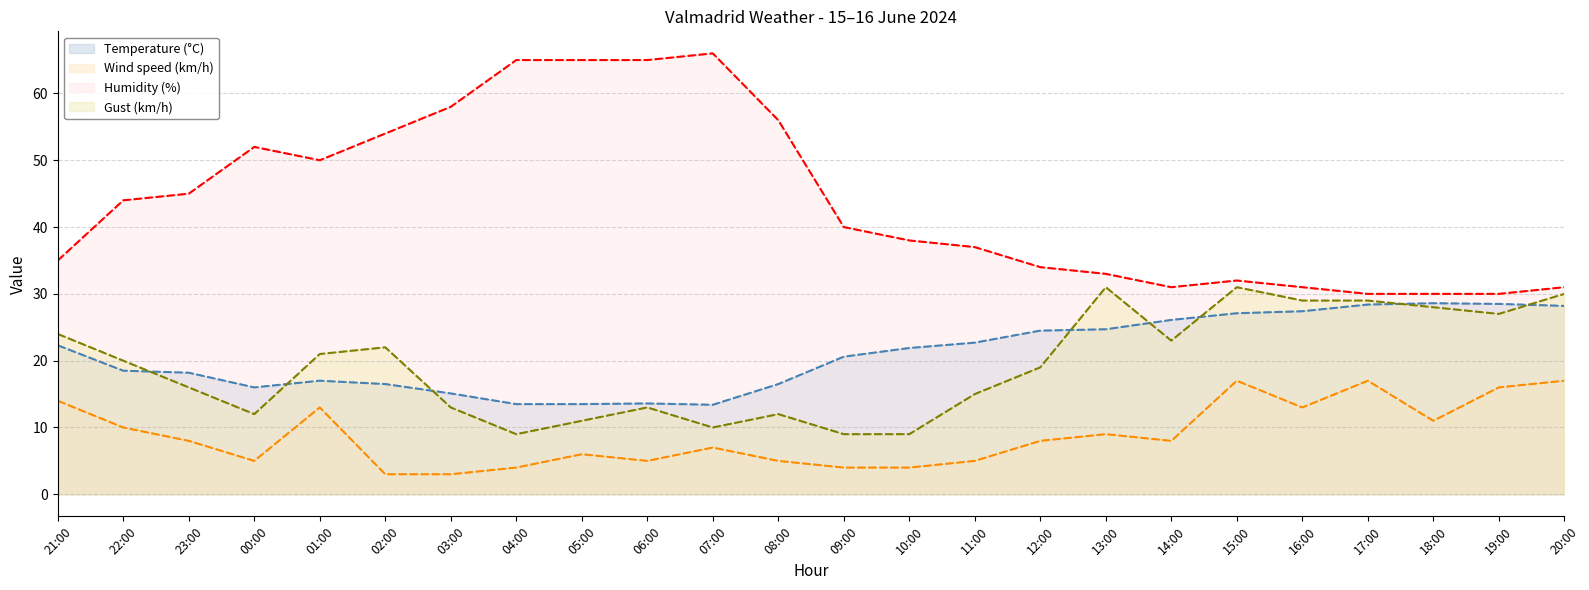

Reading left to right, what are all the values shown in this chart?

Temperature (°C): 21:00=22.3	22:00=18.5	23:00=18.2	00:00=16.0	01:00=17.0	02:00=16.5	03:00=15.1	04:00=13.5	05:00=13.5	06:00=13.6	07:00=13.4	08:00=16.5	09:00=20.6	10:00=21.9	11:00=22.7	12:00=24.5	13:00=24.7	14:00=26.1	15:00=27.1	16:00=27.4	17:00=28.4	18:00=28.6	19:00=28.5	20:00=28.2
Wind speed (km/h): 21:00=14.0	22:00=10.0	23:00=8.0	00:00=5.0	01:00=13.0	02:00=3.0	03:00=3.0	04:00=4.0	05:00=6.0	06:00=5.0	07:00=7.0	08:00=5.0	09:00=4.0	10:00=4.0	11:00=5.0	12:00=8.0	13:00=9.0	14:00=8.0	15:00=17.0	16:00=13.0	17:00=17.0	18:00=11.0	19:00=16.0	20:00=17.0
Humidity (%): 21:00=35.0	22:00=44.0	23:00=45.0	00:00=52.0	01:00=50.0	02:00=54.0	03:00=58.0	04:00=65.0	05:00=65.0	06:00=65.0	07:00=66.0	08:00=56.0	09:00=40.0	10:00=38.0	11:00=37.0	12:00=34.0	13:00=33.0	14:00=31.0	15:00=32.0	16:00=31.0	17:00=30.0	18:00=30.0	19:00=30.0	20:00=31.0
Gust (km/h): 21:00=24.0	22:00=20.0	23:00=16.0	00:00=12.0	01:00=21.0	02:00=22.0	03:00=13.0	04:00=9.0	05:00=11.0	06:00=13.0	07:00=10.0	08:00=12.0	09:00=9.0	10:00=9.0	11:00=15.0	12:00=19.0	13:00=31.0	14:00=23.0	15:00=31.0	16:00=29.0	17:00=29.0	18:00=28.0	19:00=27.0	20:00=30.0